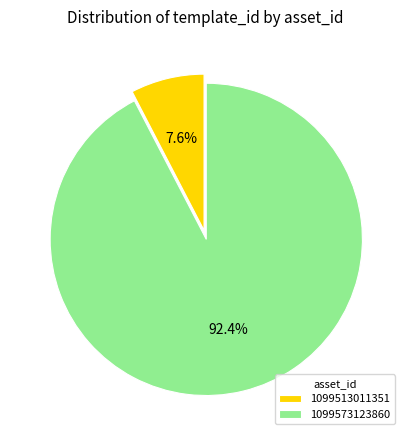

What percentage is the 1099573123860 slice, to the nearest percent?

92%